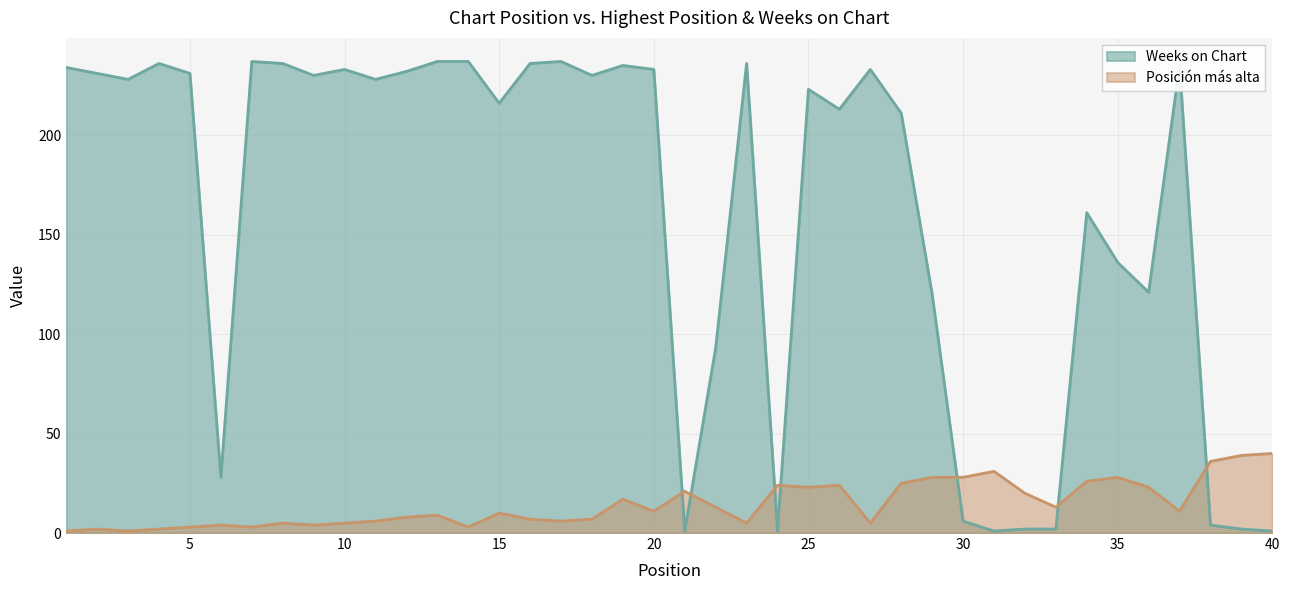

True or false: Posición más alta and Weeks on Chart intersect in this chart.

True